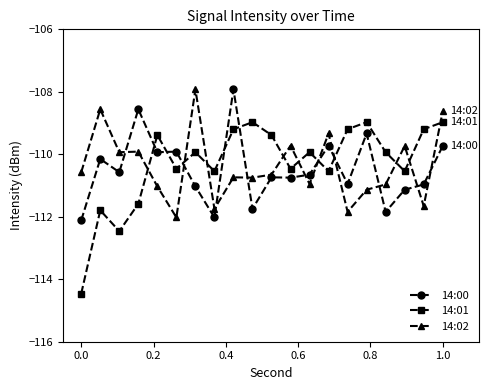

Reading left to right, extract all data points from this chart.

14:00: -112.1	-110.2	-110.6	-108.6	-109.9	-109.9	-111.0	-112.0	-107.9	-111.7	-110.7	-110.7	-110.7	-109.7	-111.0	-109.3	-111.8	-111.1	-111.0	-109.7
14:01: -114.5	-111.8	-112.5	-111.6	-109.4	-110.5	-109.9	-110.5	-109.2	-109.0	-109.4	-110.5	-109.9	-110.5	-109.2	-109.0	-109.9	-110.5	-109.2	-109.0
14:02: -110.6	-108.6	-109.9	-109.9	-111.0	-112.0	-107.9	-111.7	-110.7	-110.7	-110.7	-109.7	-111.0	-109.3	-111.8	-111.1	-111.0	-109.7	-111.7	-108.6